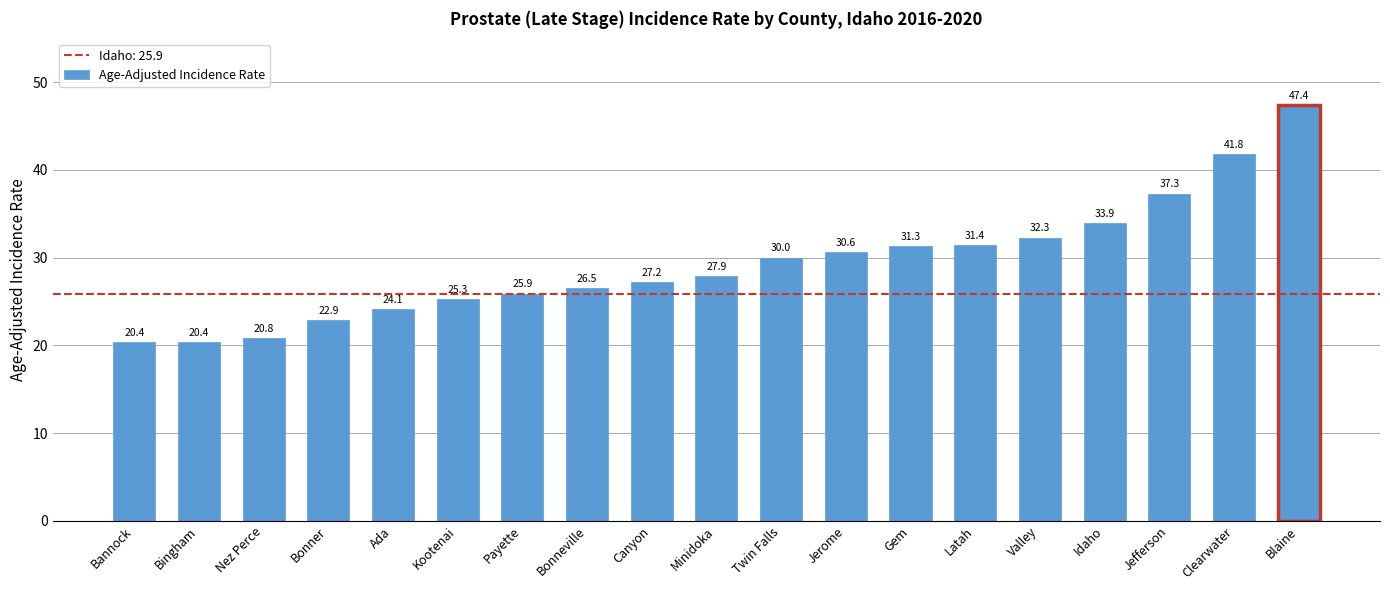

Reading left to right, what are all the values shown in this chart?

Bannock=20.4	Bingham=20.4	Nez Perce=20.8	Bonner=22.9	Ada=24.1	Kootenai=25.3	Payette=25.9	Bonneville=26.5	Canyon=27.2	Minidoka=27.9	Twin Falls=30.0	Jerome=30.6	Gem=31.3	Latah=31.4	Valley=32.3	Idaho=33.9	Jefferson=37.3	Clearwater=41.8	Blaine=47.4